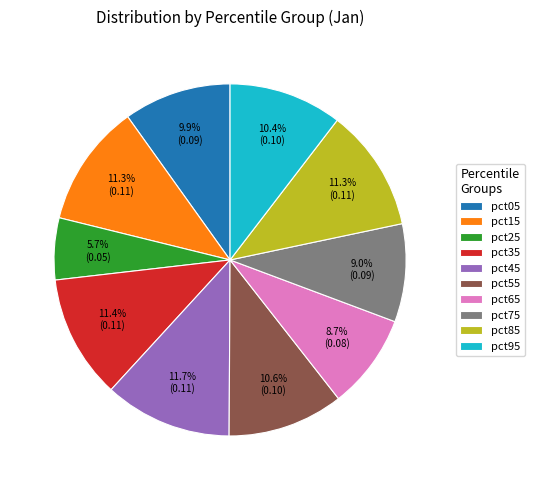

How many slices are in this pie chart?

10